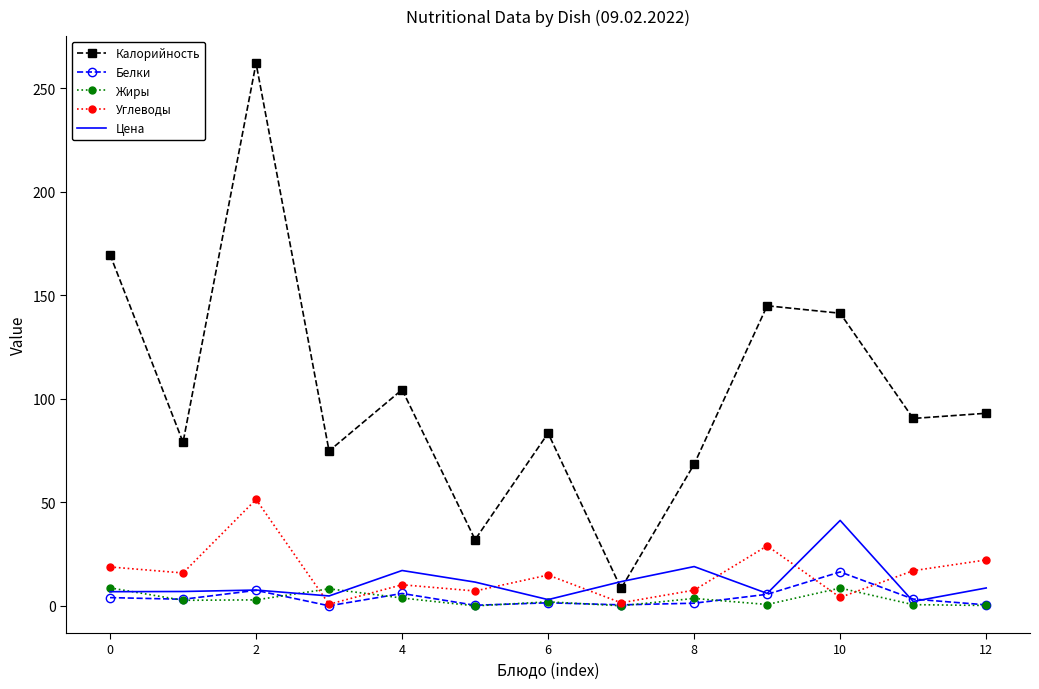

Which series has the largest total across all categories?

Калорийность